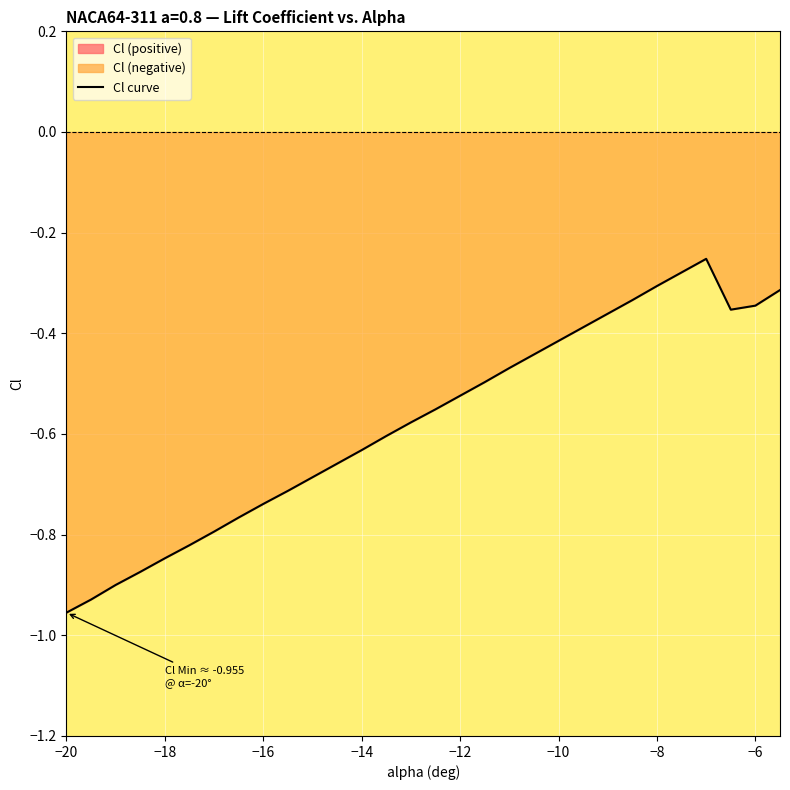

The Cl curve series shows -1.0 at −16. True or false?

False